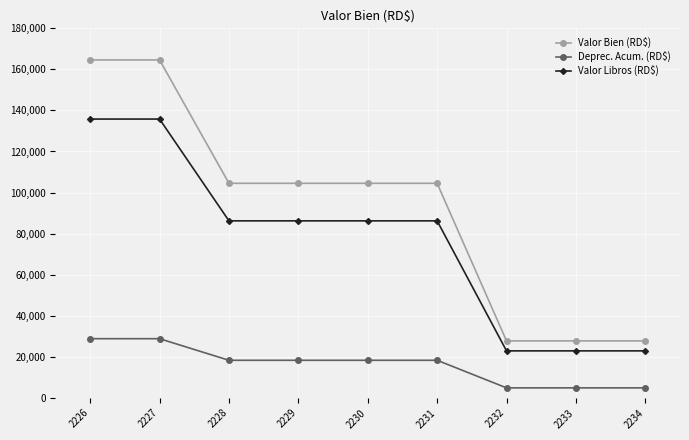

What value does the Valor Libros (RD$) series have at 2234?

22877.4